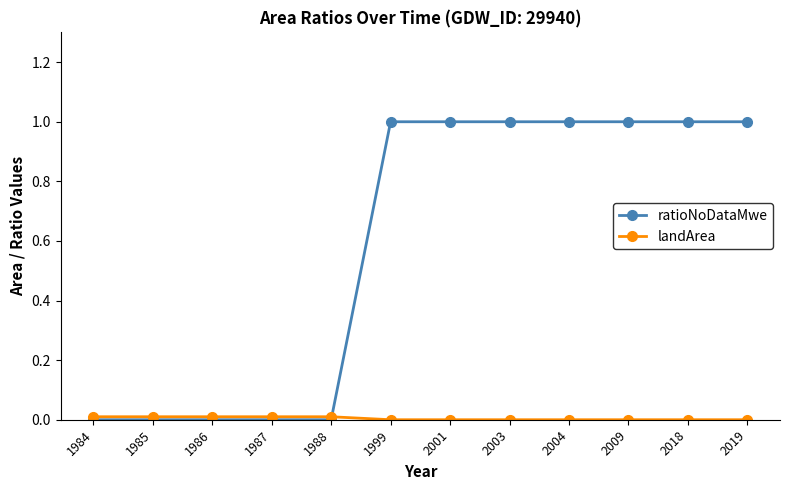

Which series has the largest total across all categories?

ratioNoDataMwe